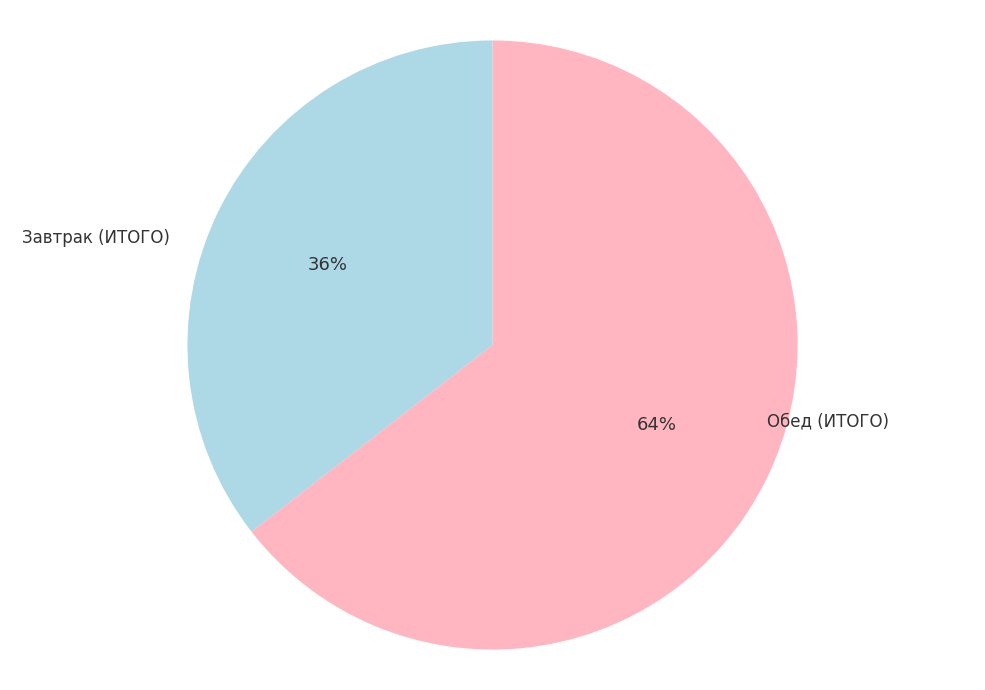

Does any single category account for the majority?

Yes